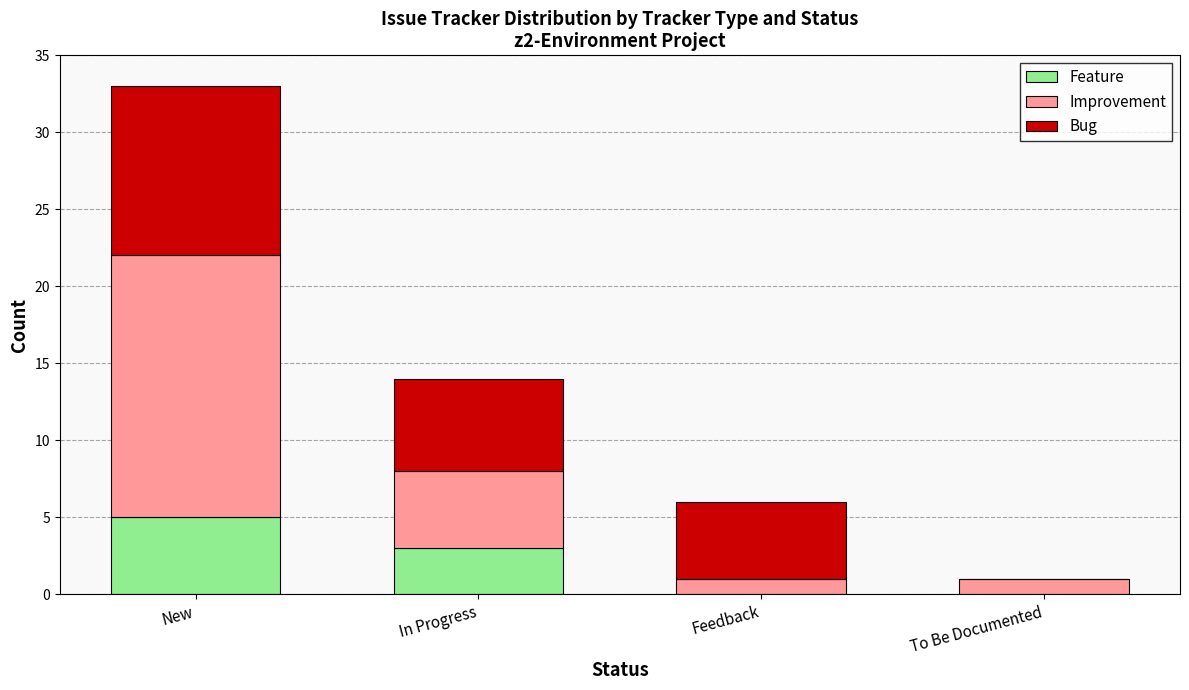

What are all the series names shown in the legend?

Feature, Improvement, Bug